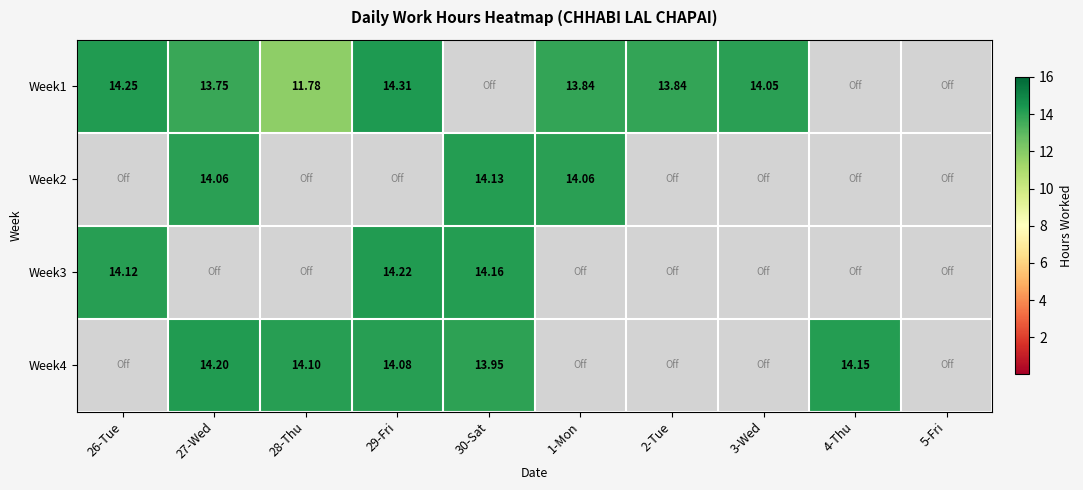

Is the value of Week4 at 29-Fri greater than the value of Week1 at 1-Mon?

Yes